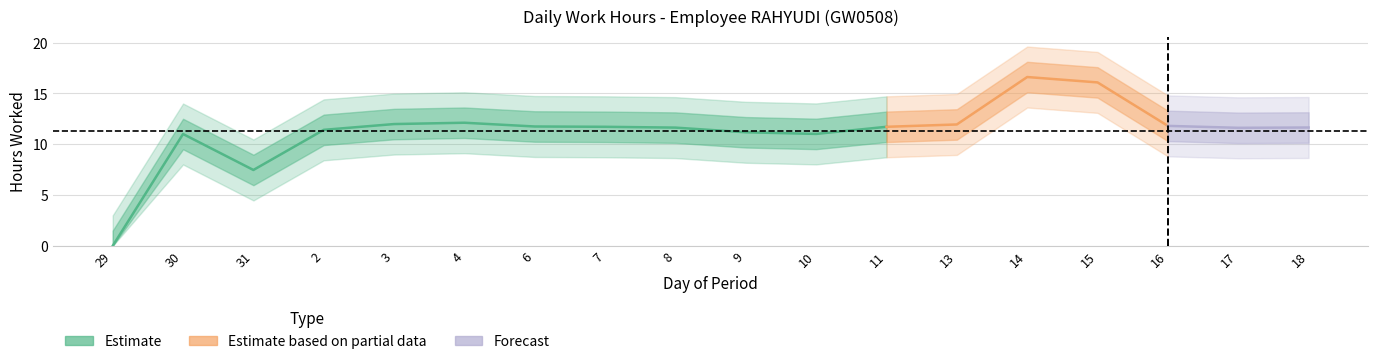

Is it true that the value at 16 is 11.8?

True